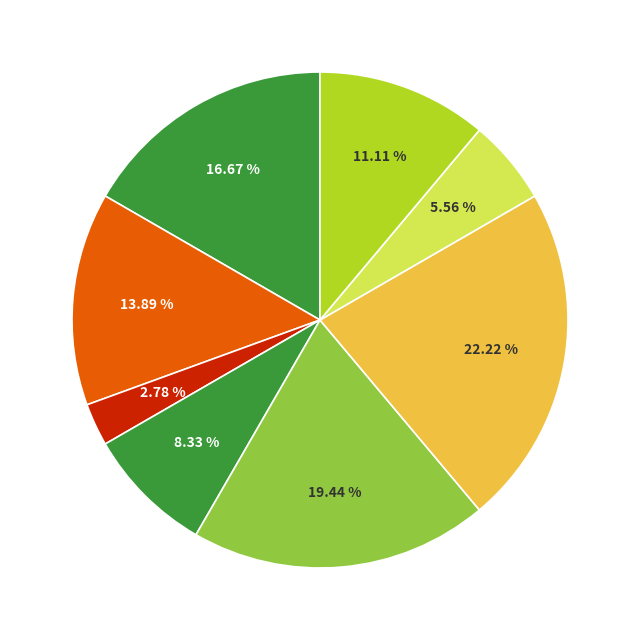

How many segments does this pie chart have?

8